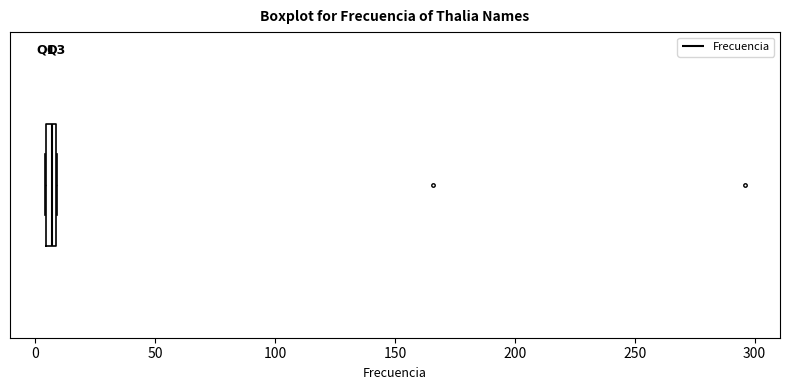

Where is the left edge of the box on the x-axis? The values are not printed on the chart, so give them approximately, as read against the axis.

5